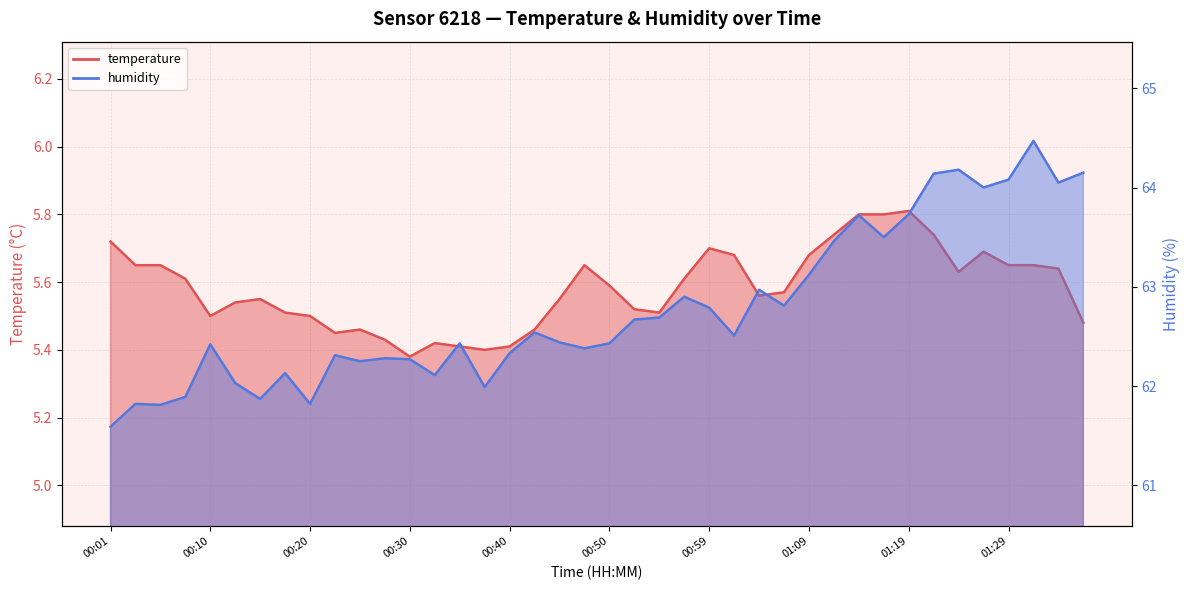

Between 01:14 and 01:19, which series saw the biggest shift?

temperature